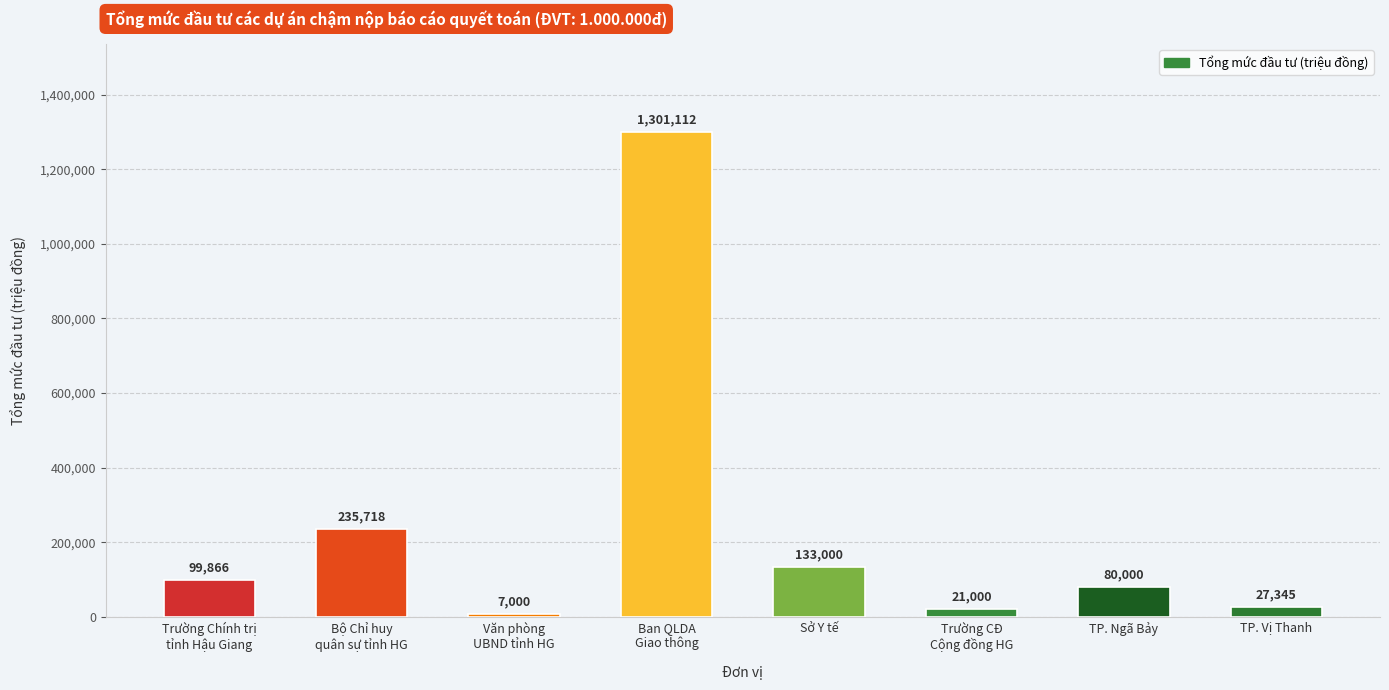

Reading left to right, list all the values displayed in this chart.

Trường Chính trị
tỉnh Hậu Giang=99866	Bộ Chỉ huy
quân sự tỉnh HG=235718	Văn phòng
UBND tỉnh HG=7000	Ban QLDA
Giao thông=1301112	Sở Y tế=133000	Trường CĐ
Cộng đồng HG=21000	TP. Ngã Bảy=80000	TP. Vị Thanh=27345